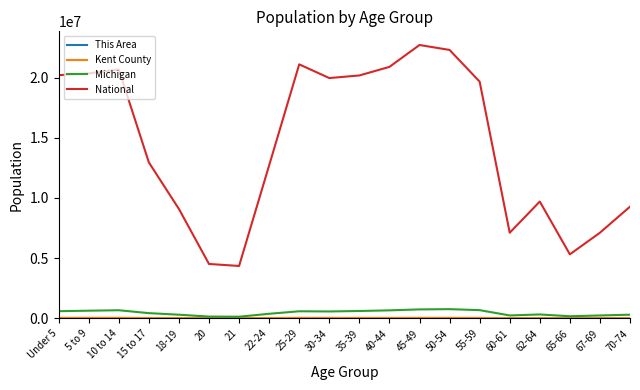

What is the greatest value displayed?

22708591